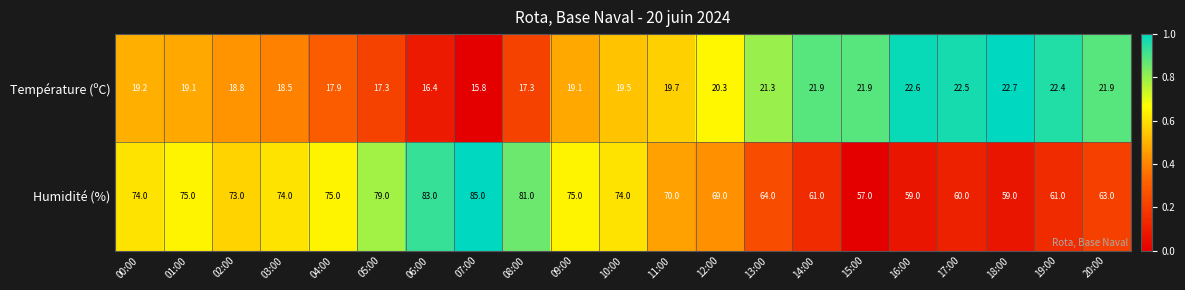

Which series has the largest range (max minus min)?

Humidité (%)